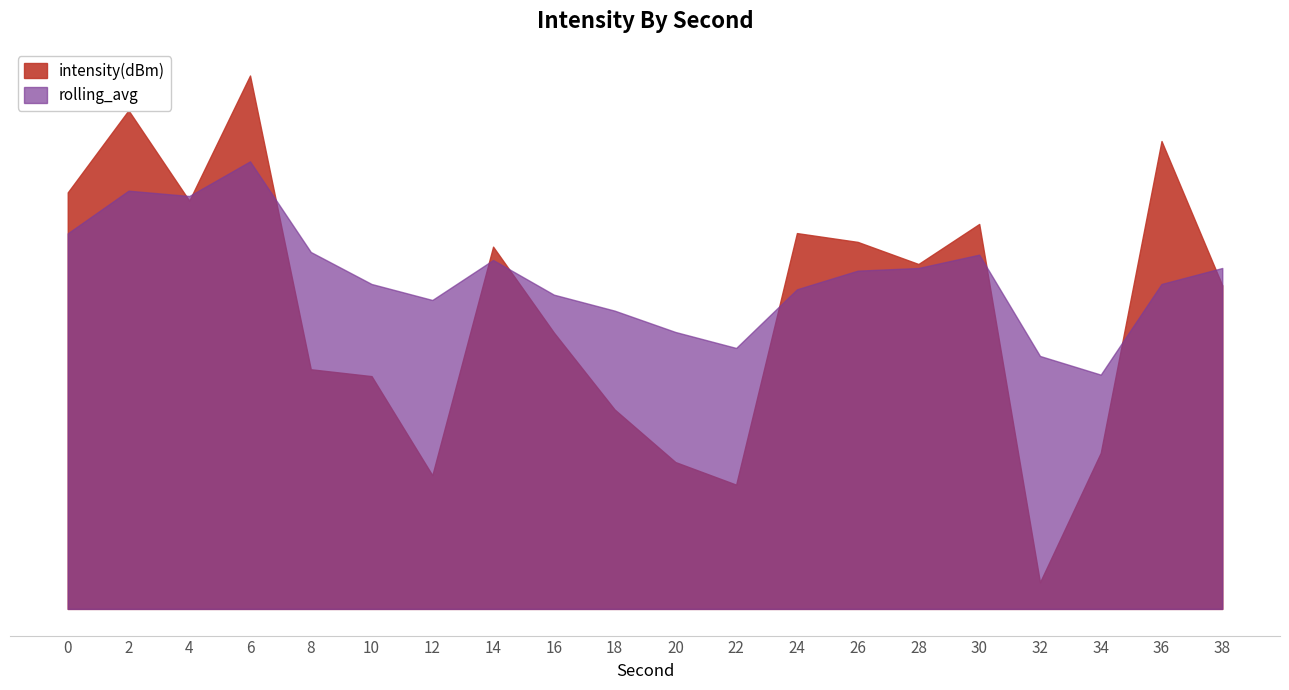

How many data points in rolling_avg are less than -131?

16